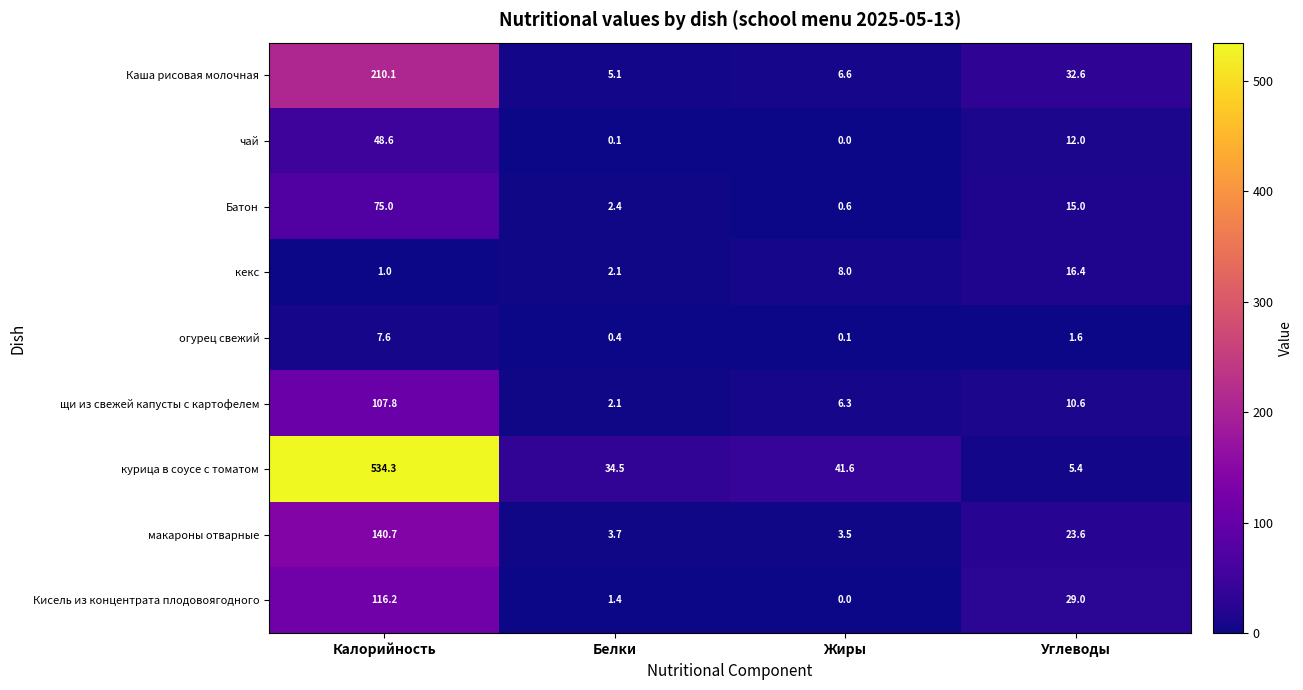

Which series changed the most between Белки and Углеводы?

курица в соусе с томатом